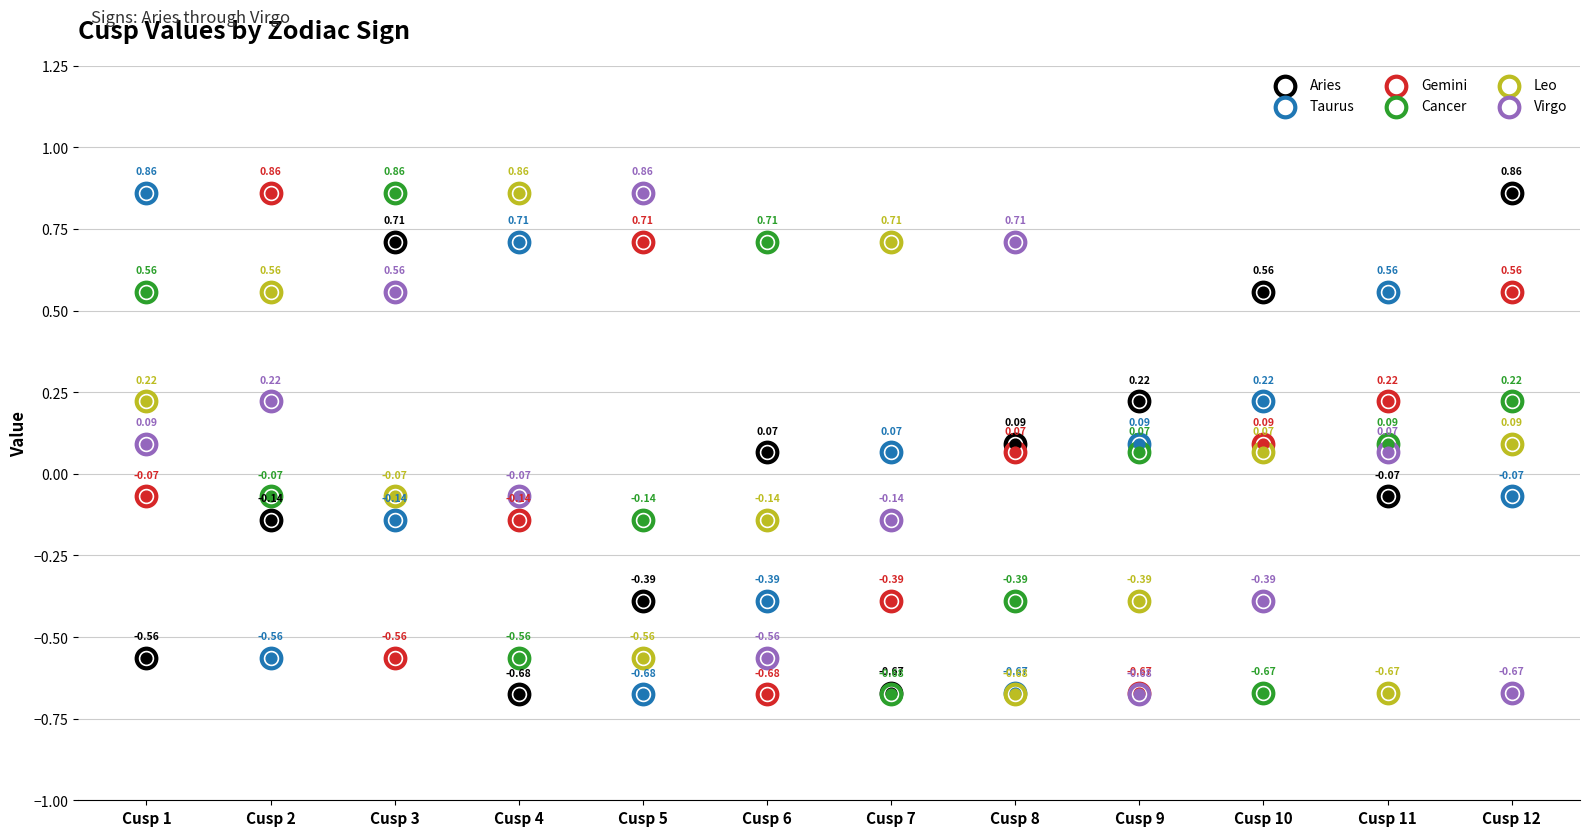

Which series has the widest spread of Y values?

Aries